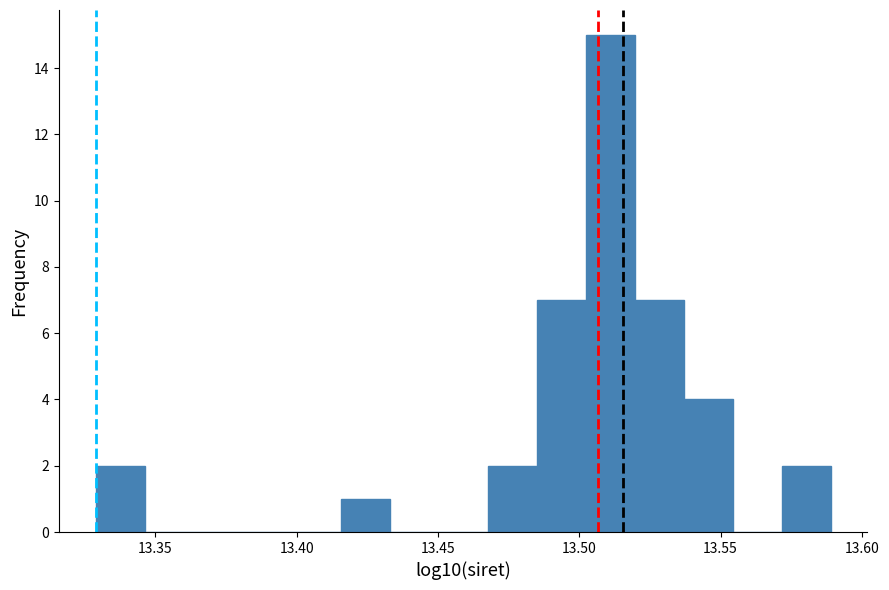

Around what value on the x-axis is the tallest bar? Give the approximate position of its centre, as read against the axis.

13.510